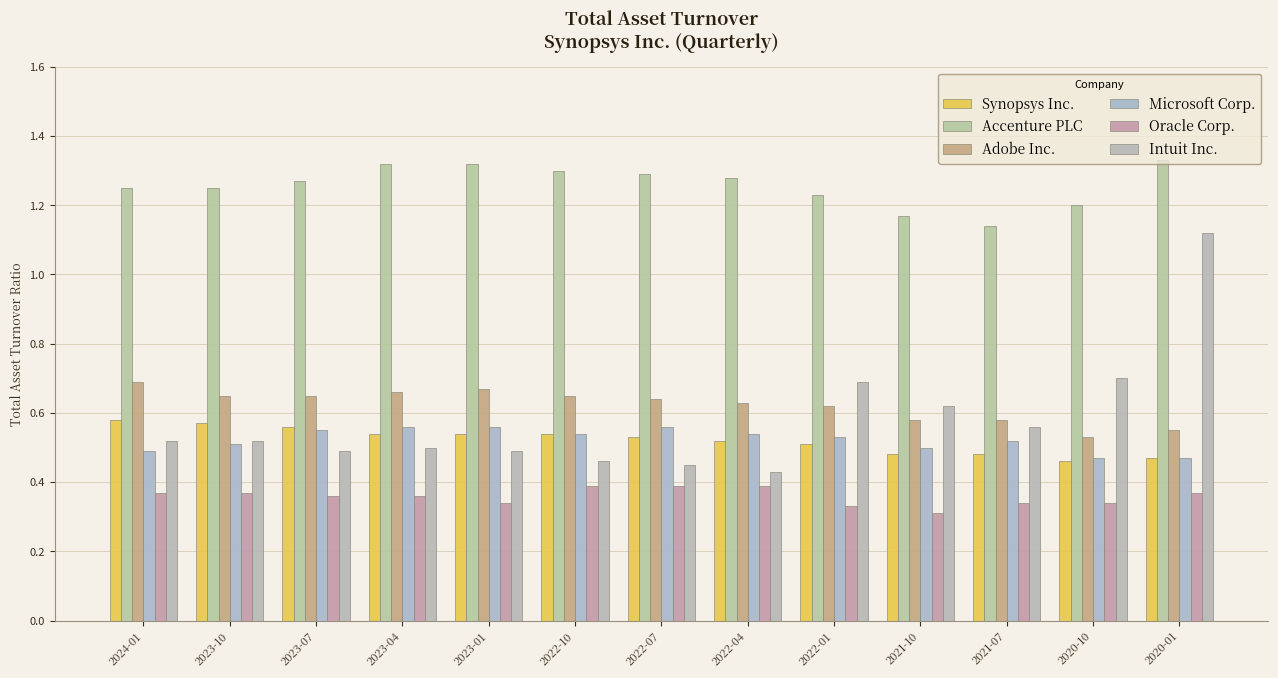

The value of Intuit Inc. at 2023-10 is 0.5. True or false?

True